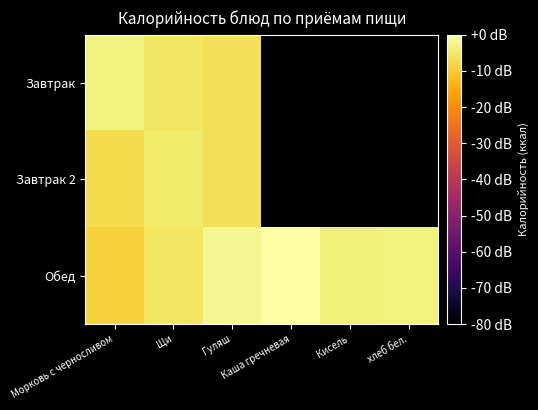

What is the minimum value for Обед?

-9.0